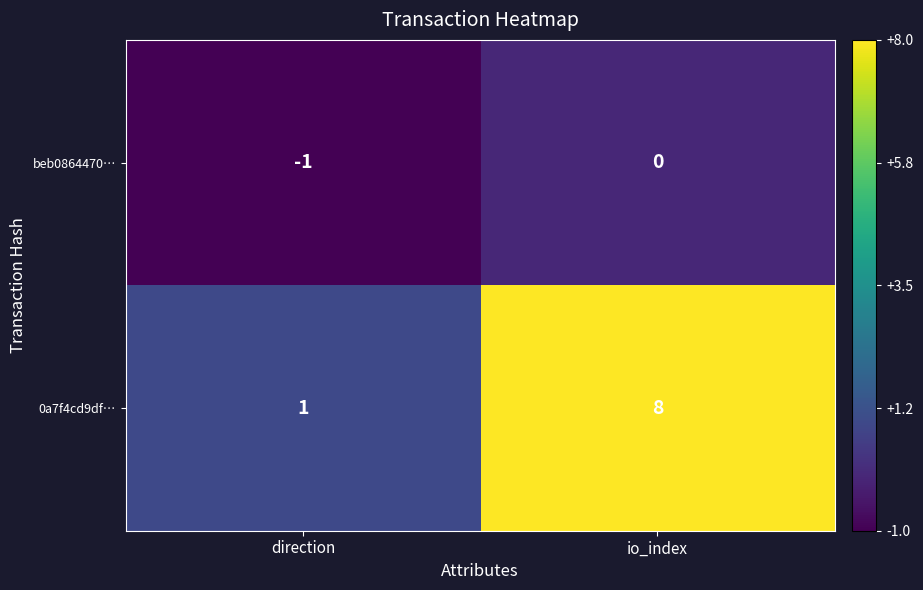

Reading right to left, transcribe all the data shown in this chart.

beb0864470…: io_index=0	direction=-1
0a7f4cd9df…: io_index=8	direction=1